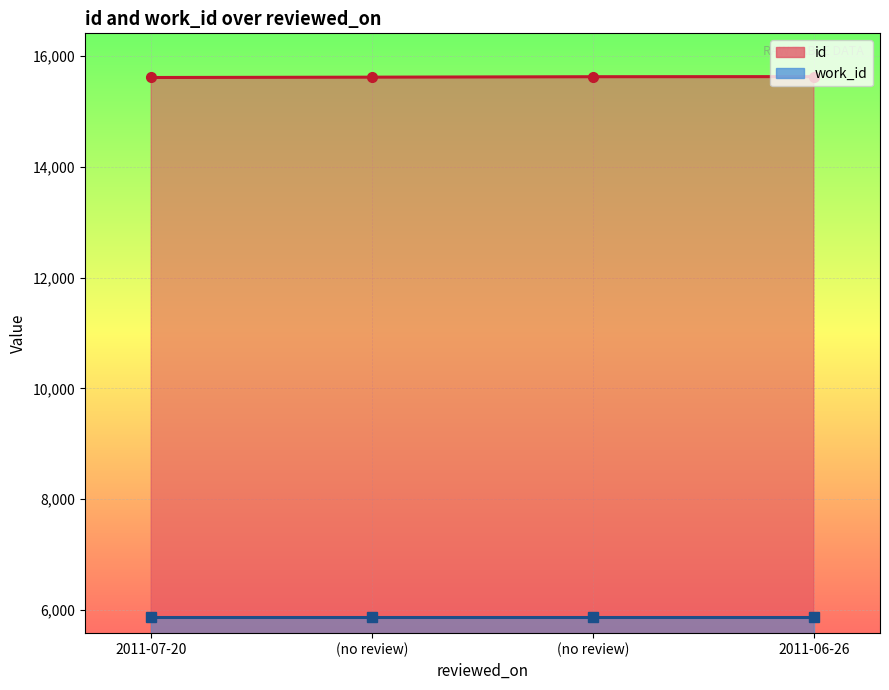

The value at (no review) is 8341. True or false?

False